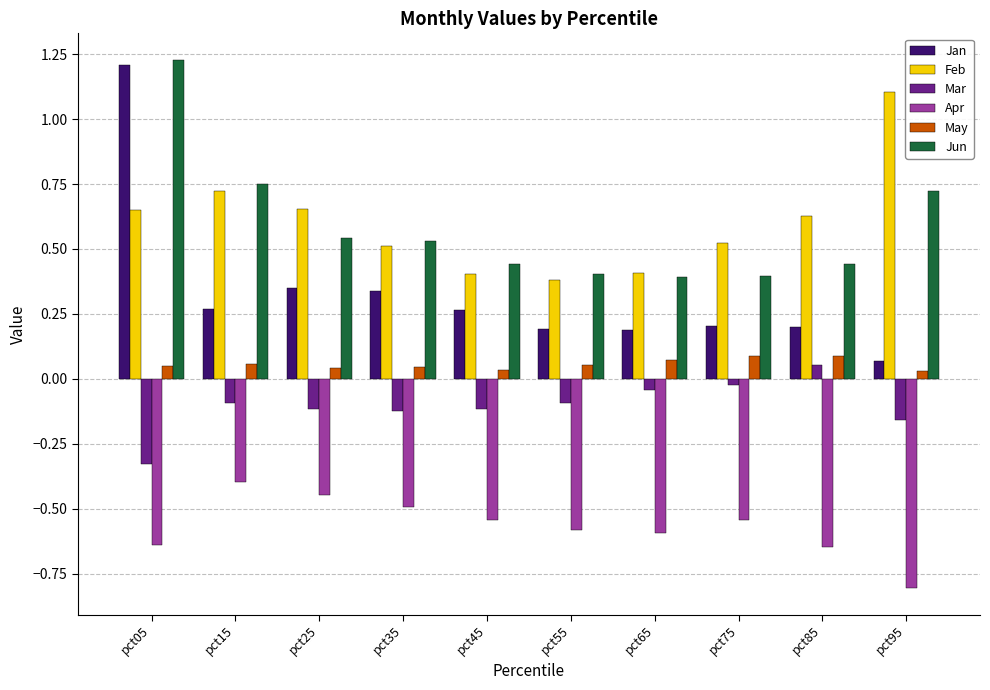

Which series changed the most between pct05 and pct65?

Jan